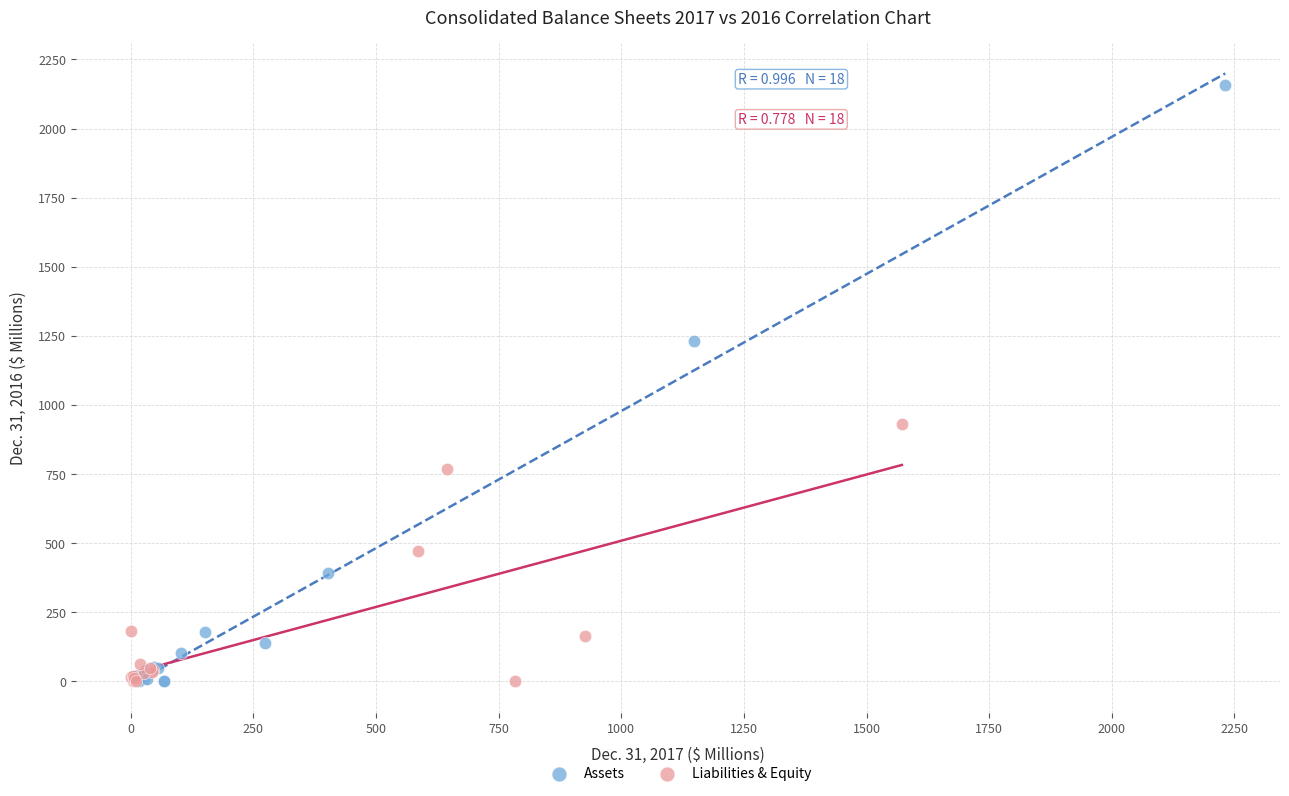

Which series has the largest Y range (max minus min)?

Assets